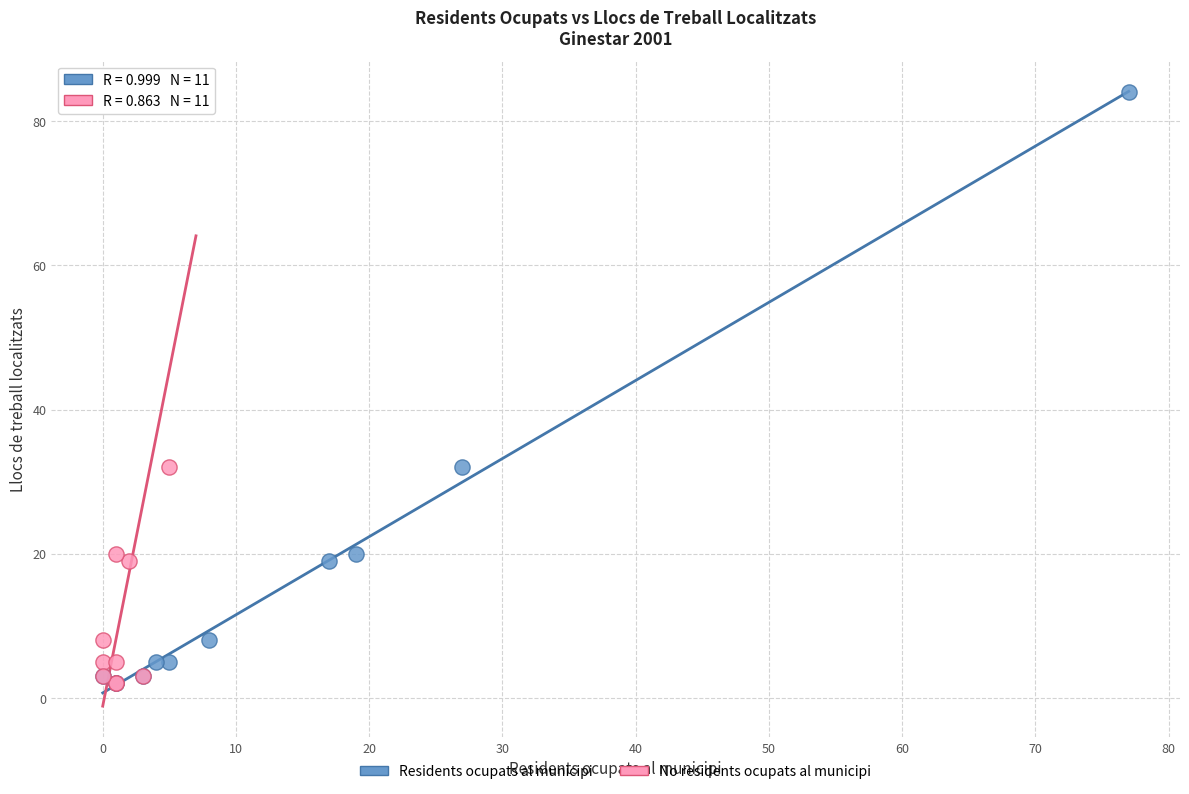

What are all the series names shown in the legend?

Residents ocupats al municipi, No residents ocupats al municipi